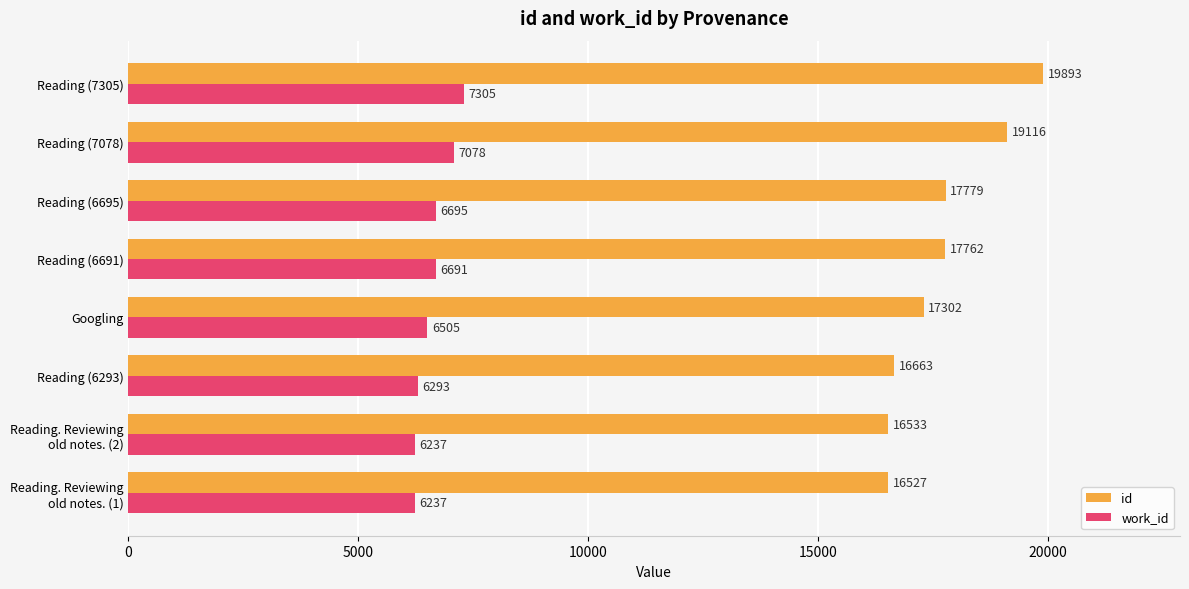

Which series has the largest total across all categories?

id